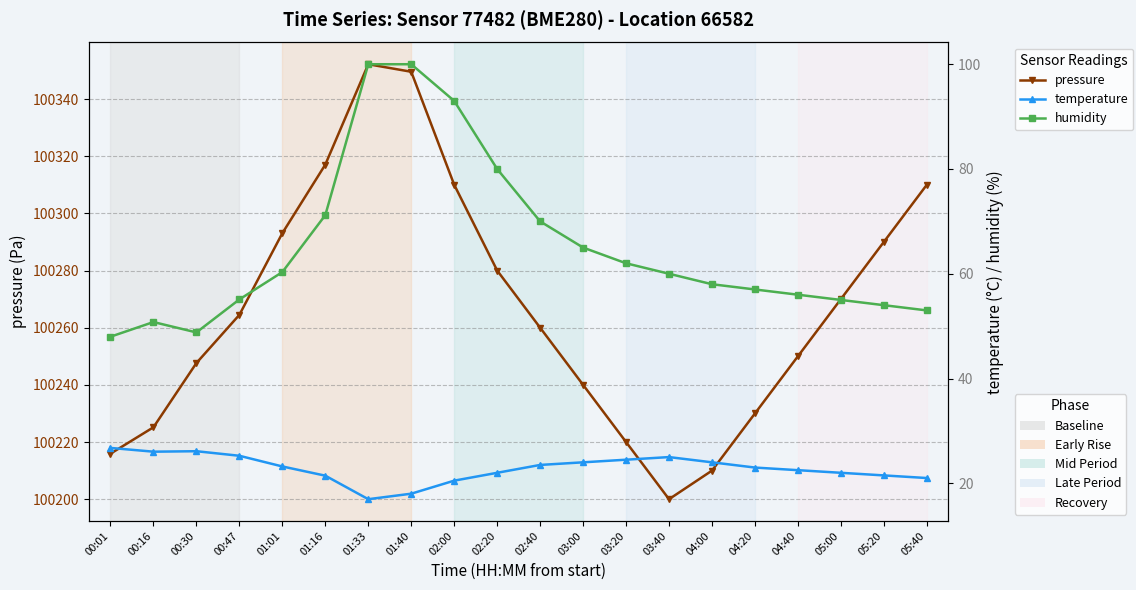

What is the sum of all pressure values?

2005335.0